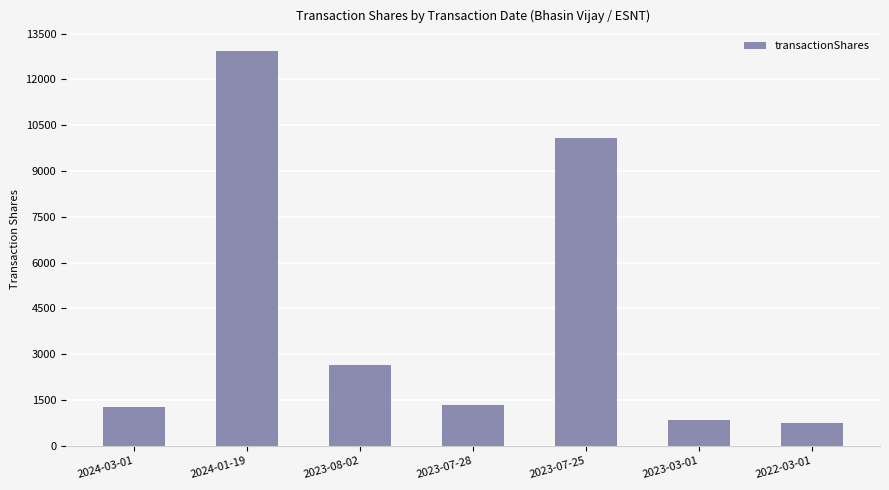

How many values are below 1352?

3